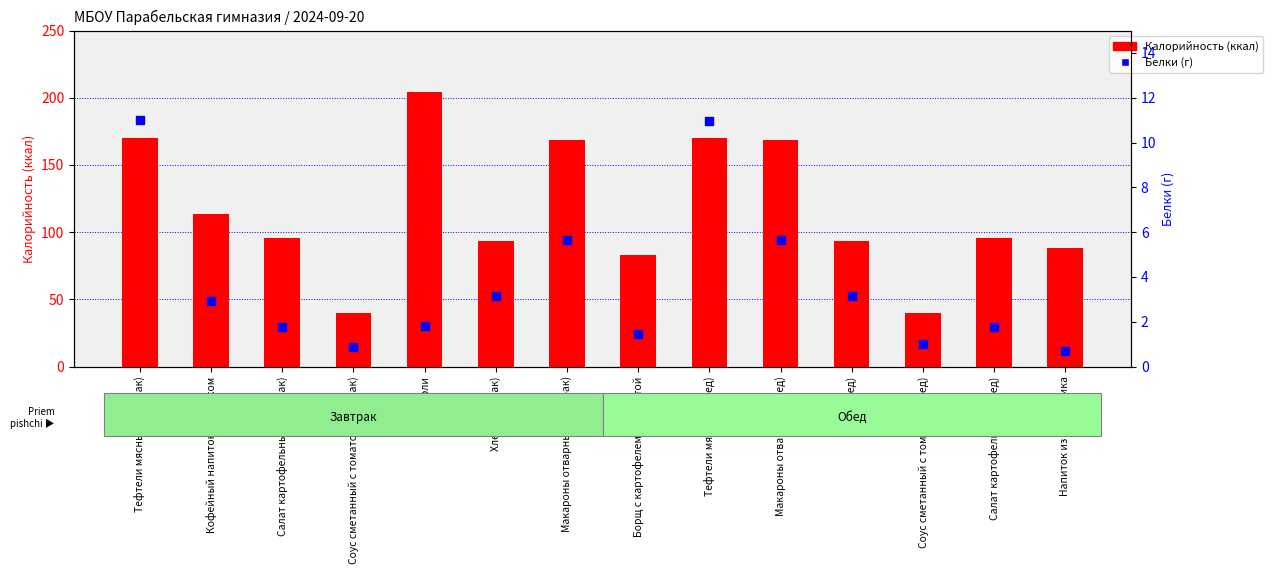

Which series has the largest total across all categories?

Калорийность